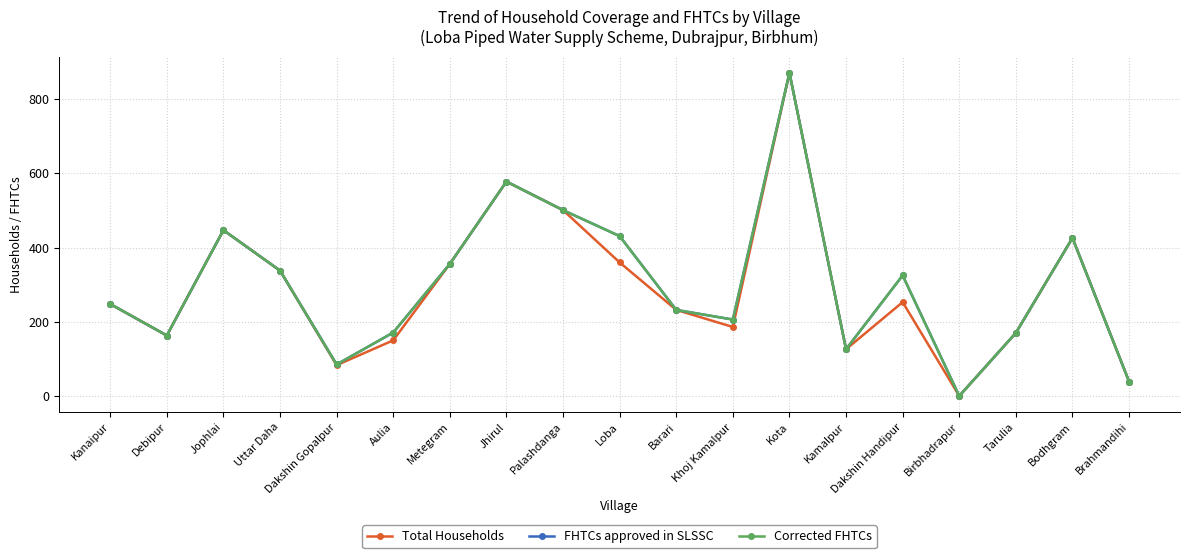

Which series has the widest spread of values?

Total Households